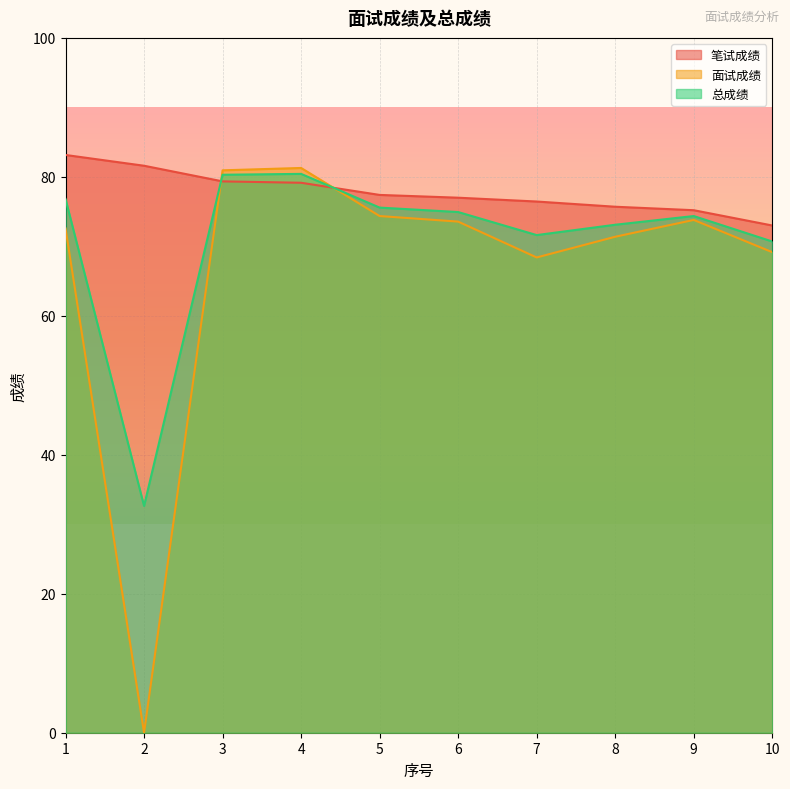

Is it true that 笔试成绩 equals 110.5 at 9?

False